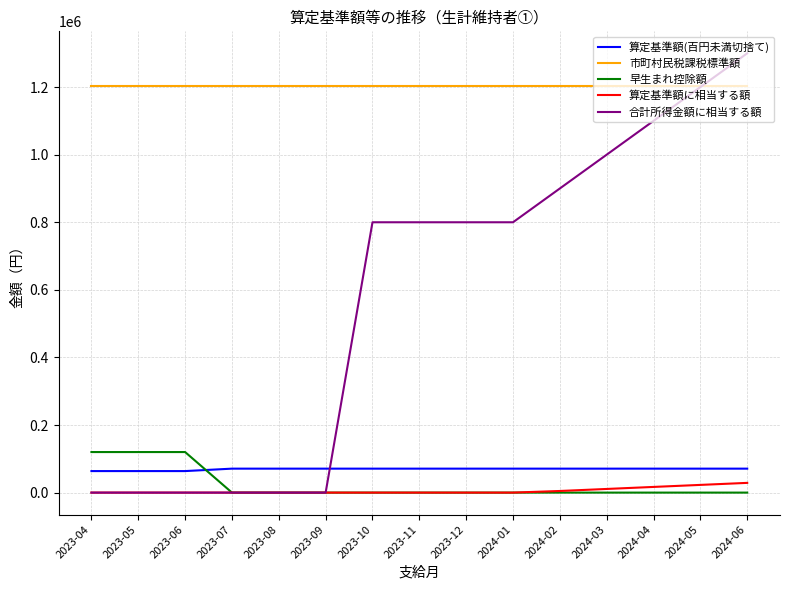

Is it true that 早生まれ控除額 equals 120000 at 2023-04?

True